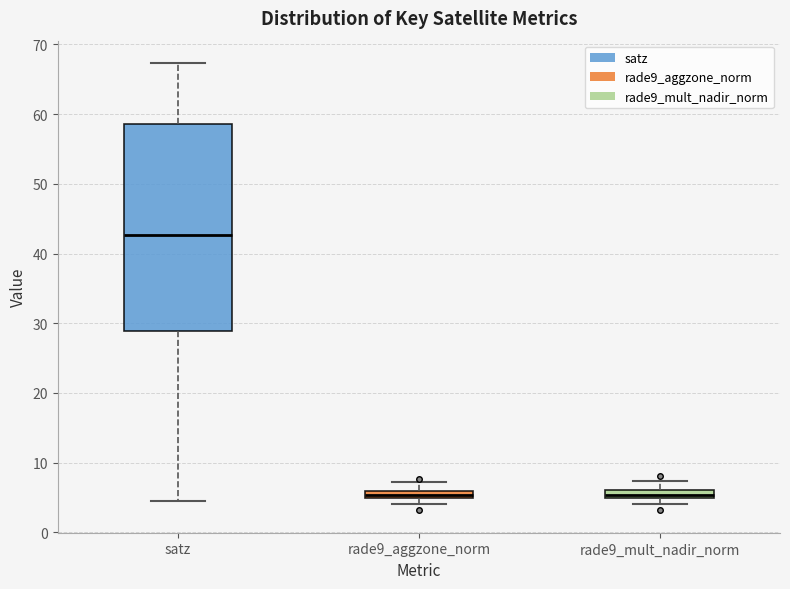

Where does the upper whisker of the box for satz end on the y-axis? The values are not printed on the chart, so give them approximately, as read against the axis.

67